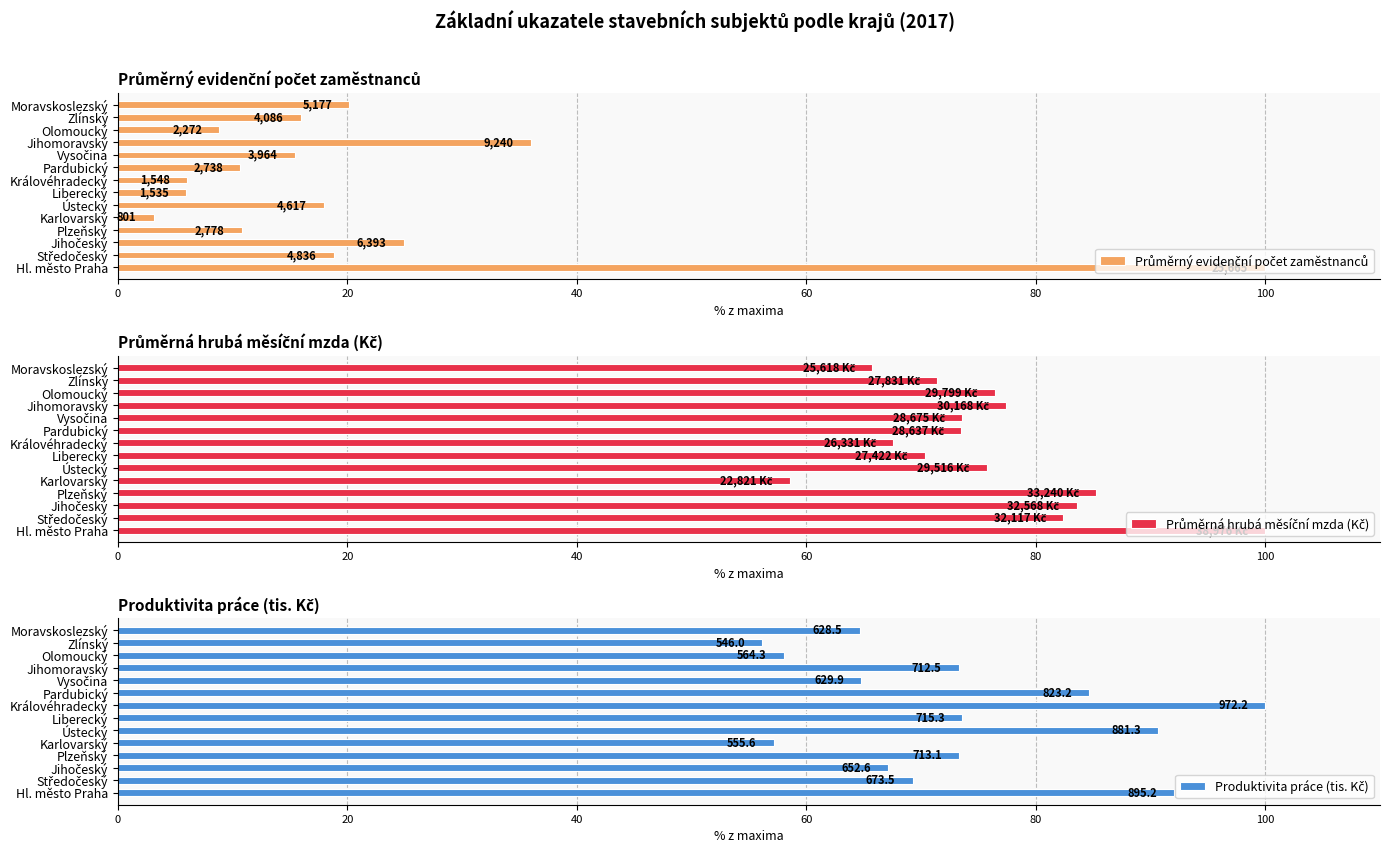

What position from the left is Ústecký?

6